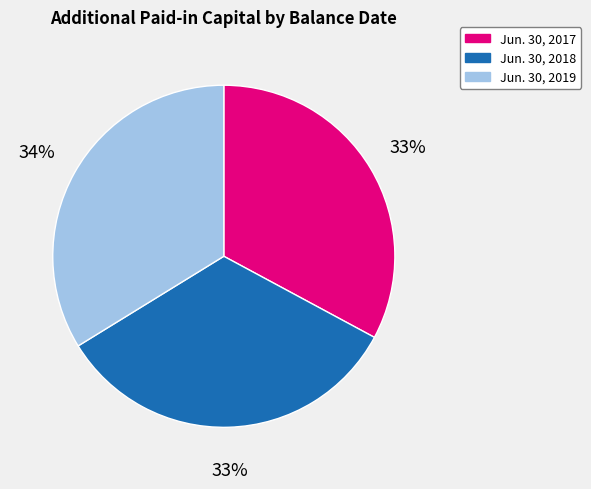

The Jun. 30, 2018 slice represents 33% of the pie. True or false?

True